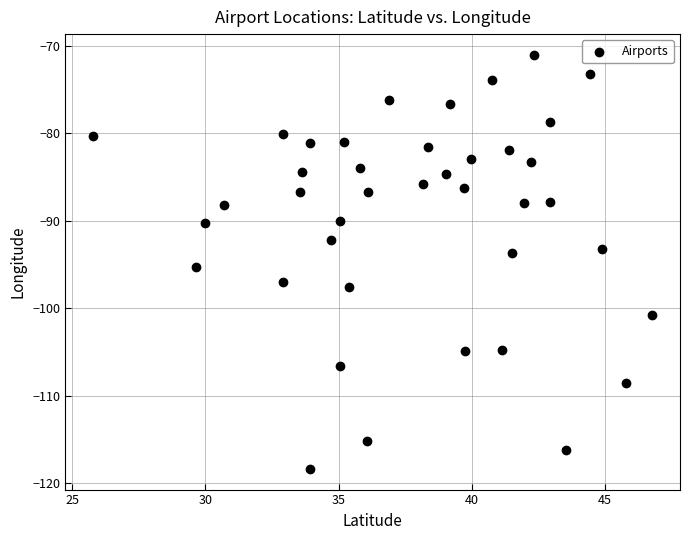

What is the range of X values (max minus min)?

21.0